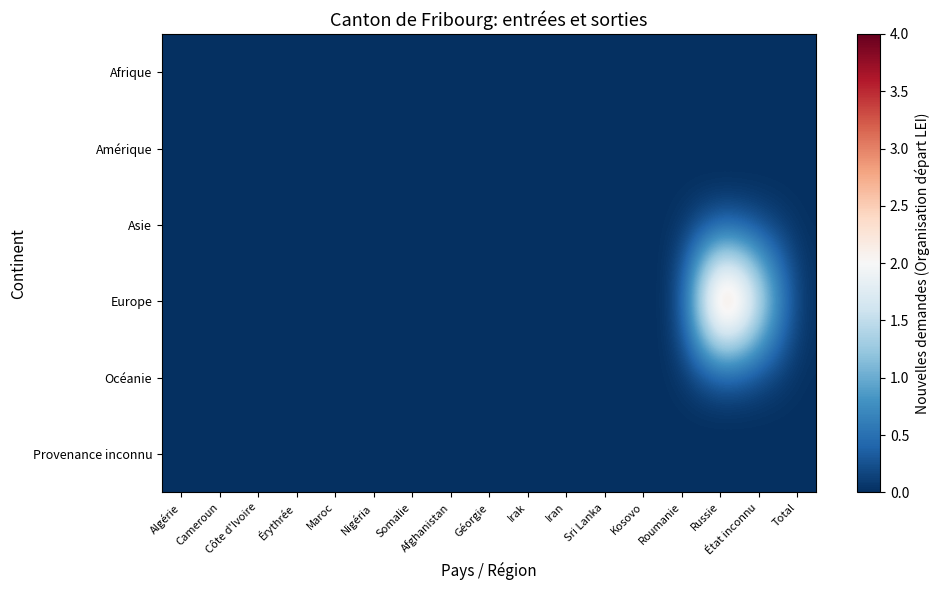

Which label corresponds to the largest value in the chart?

Russie